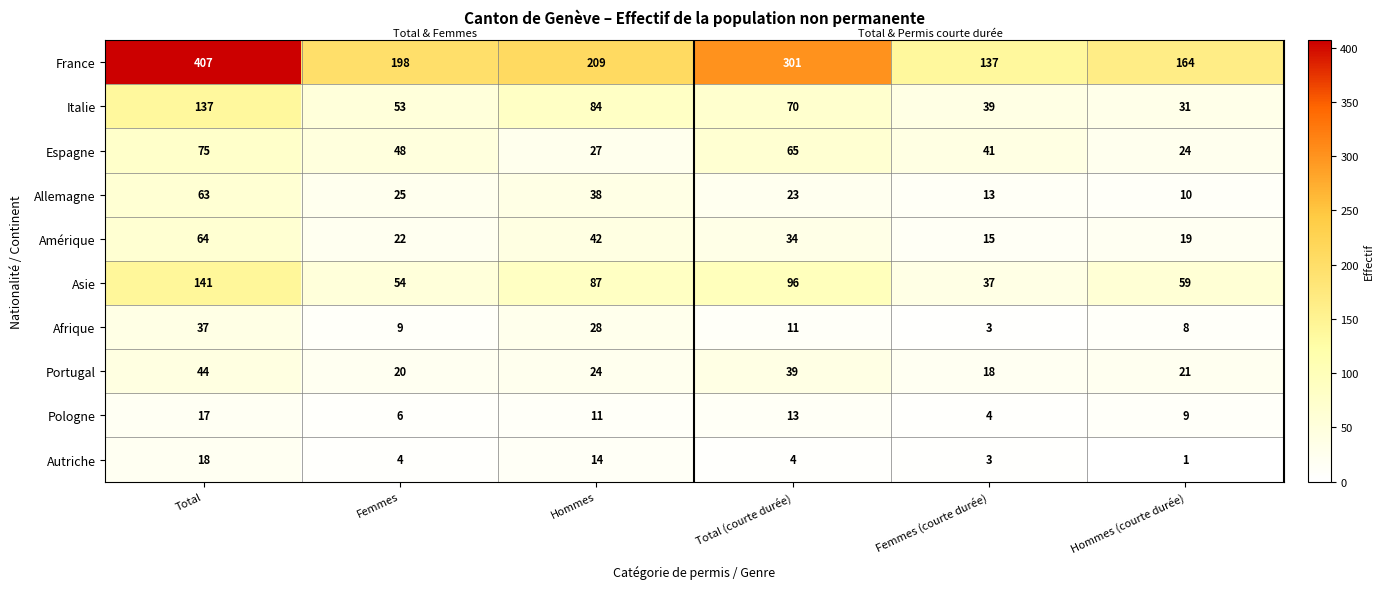

The Autriche series shows 5 at Total (courte durée). True or false?

False